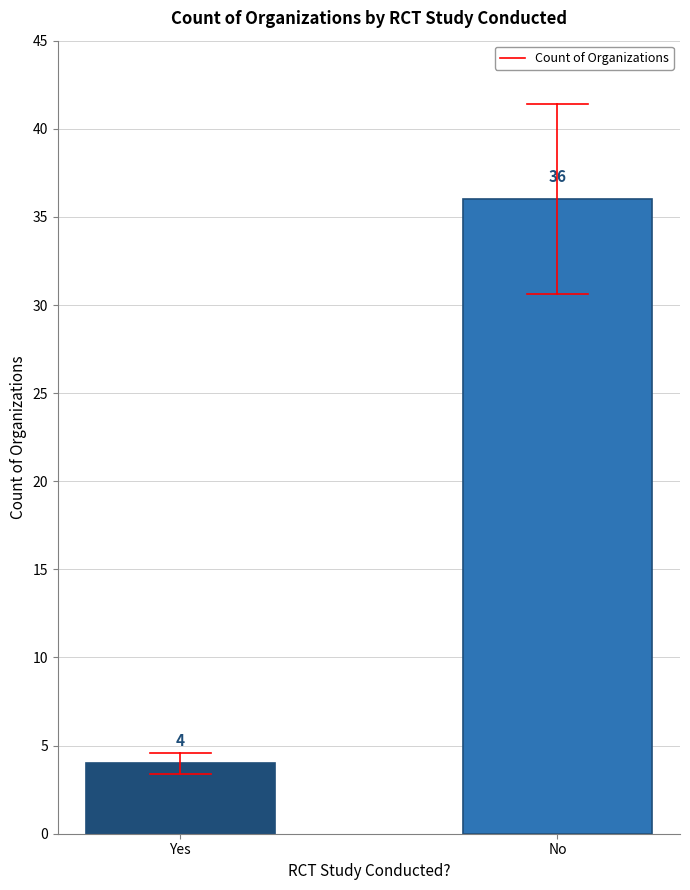

True or false: the data shows 4 at Yes.

True